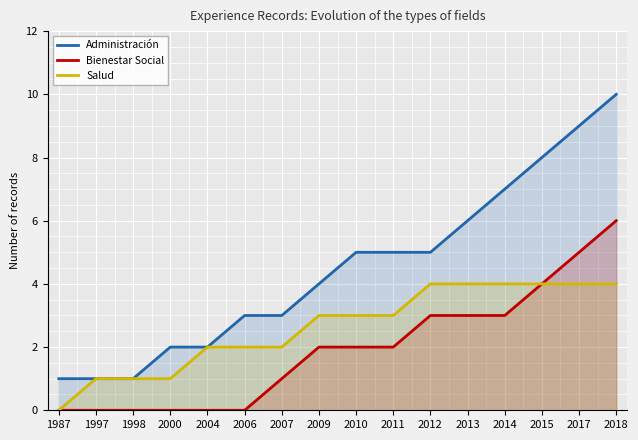

What is the total value across all series at 2012?

12